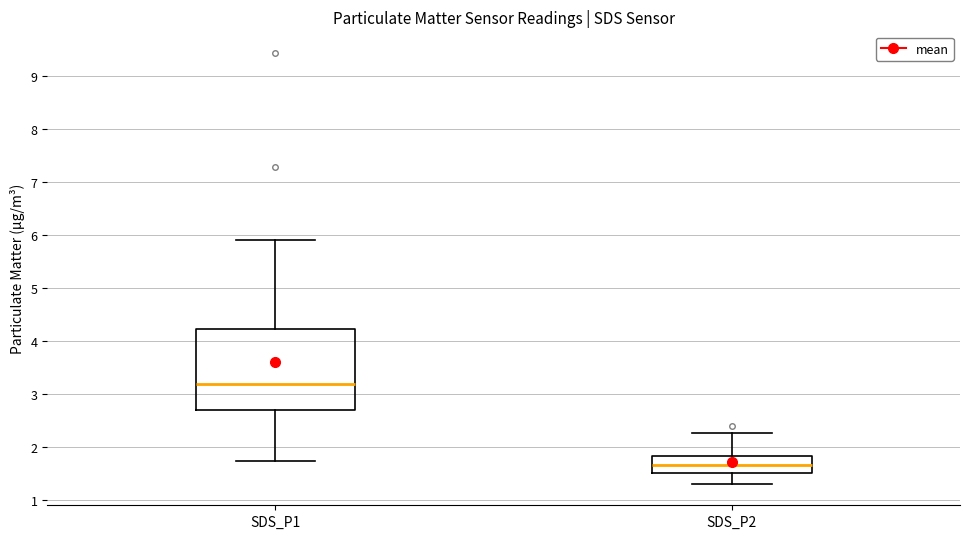

Which box is the tallest, from its lower edge to its upper edge?

SDS_P1